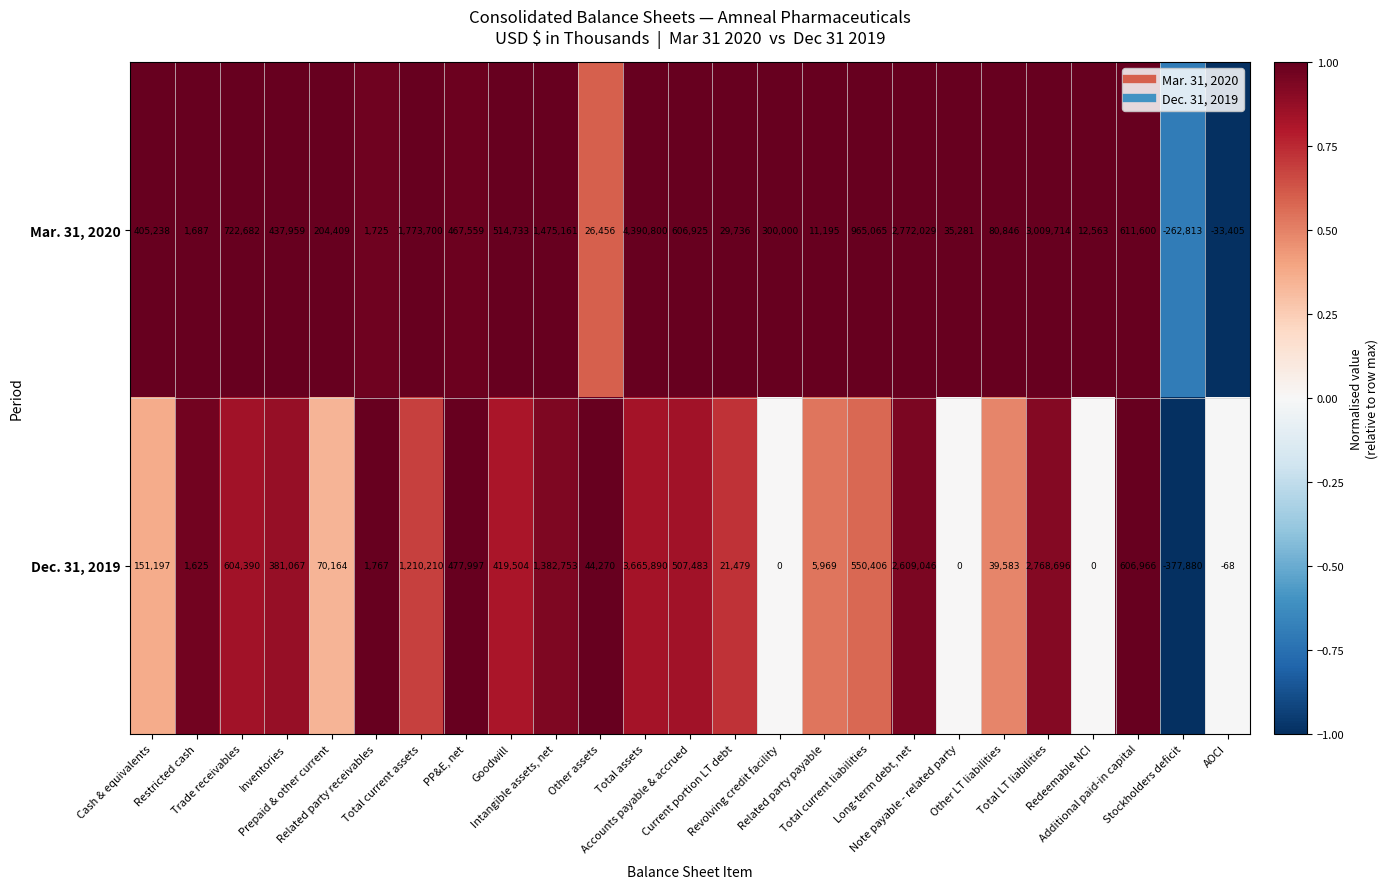

How many negative values does the Dec. 31, 2019 series have?

2